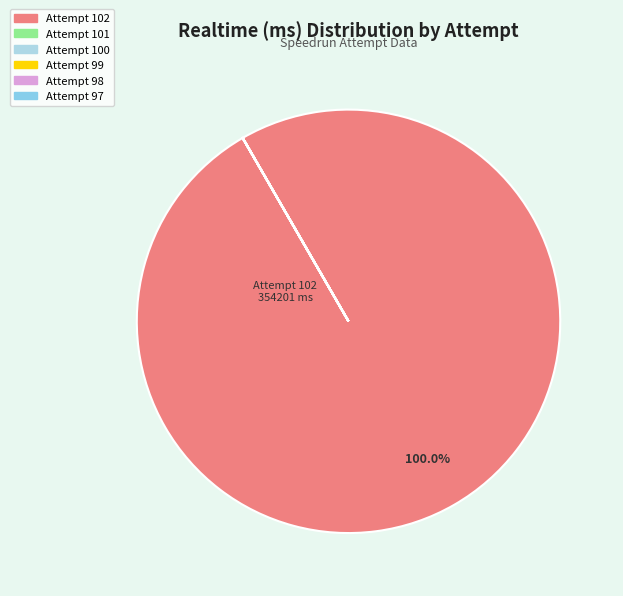

Count the number of slices in the pie.

6